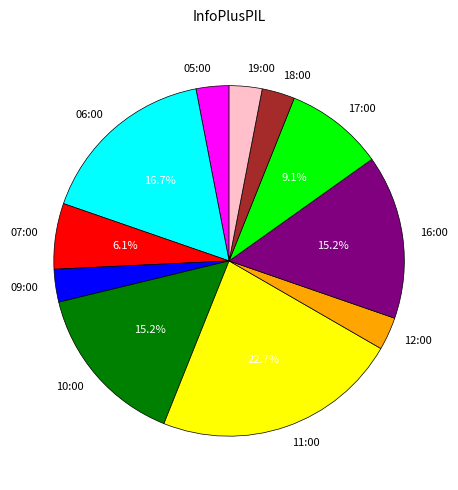

To the nearest percent, what is the average slice percentage?

9%